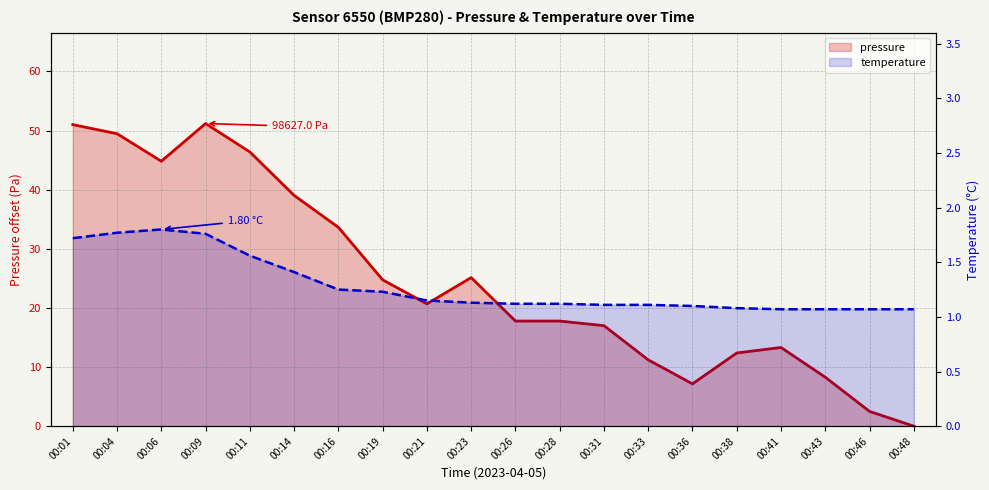

Does the chart have visible grid lines?

Yes